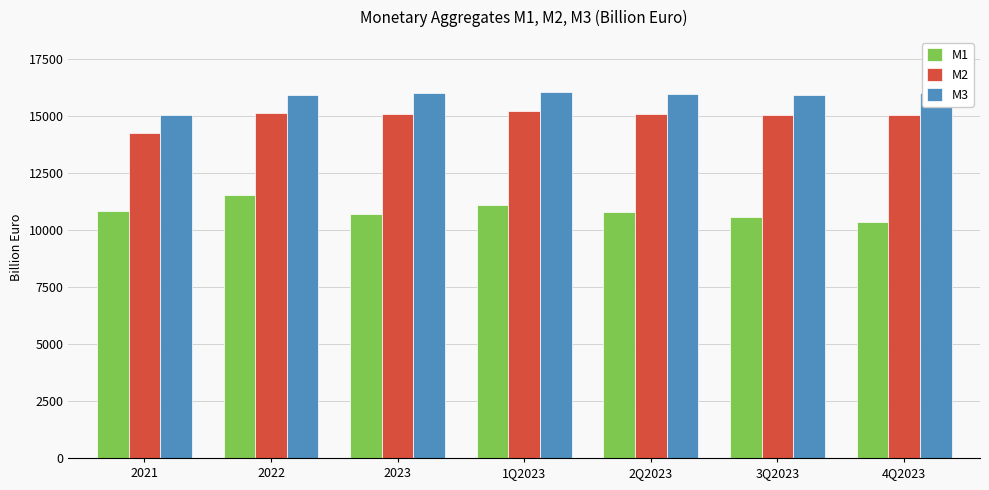

What is the total value across all series at 2Q2023?

41923.7